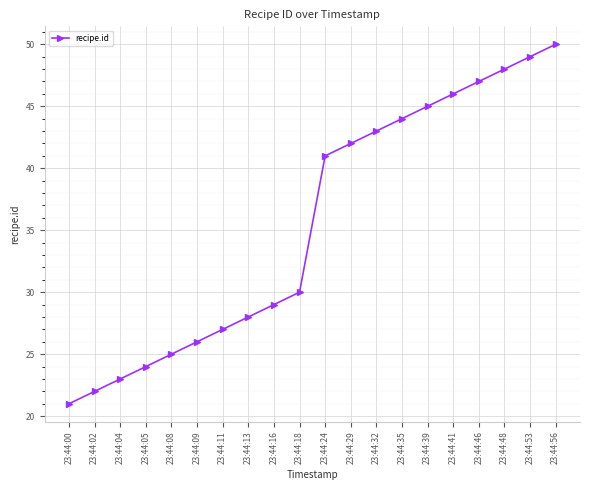

What is the sum of the values at 23:44:11 and 23:44:09?

53